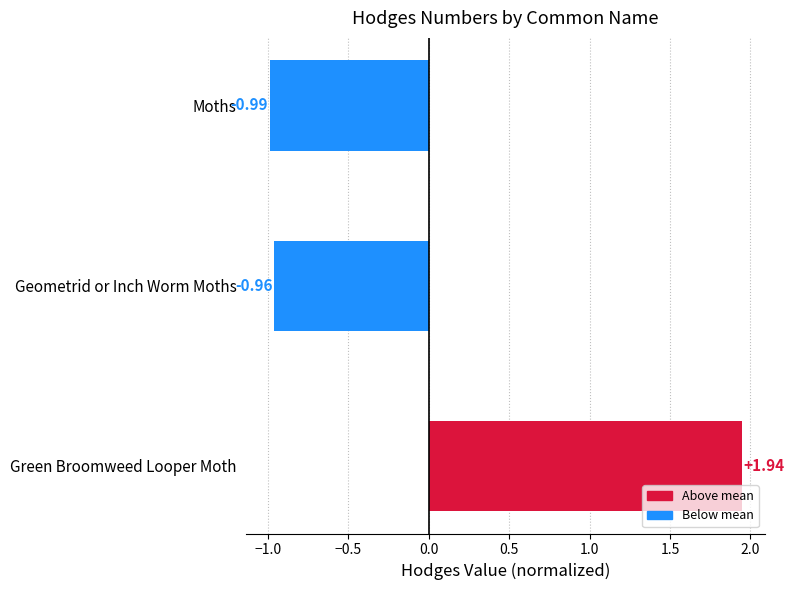

List the labels in order of value, largest first.

Green Broomweed Looper Moth, Geometrid or Inch Worm Moths, Moths